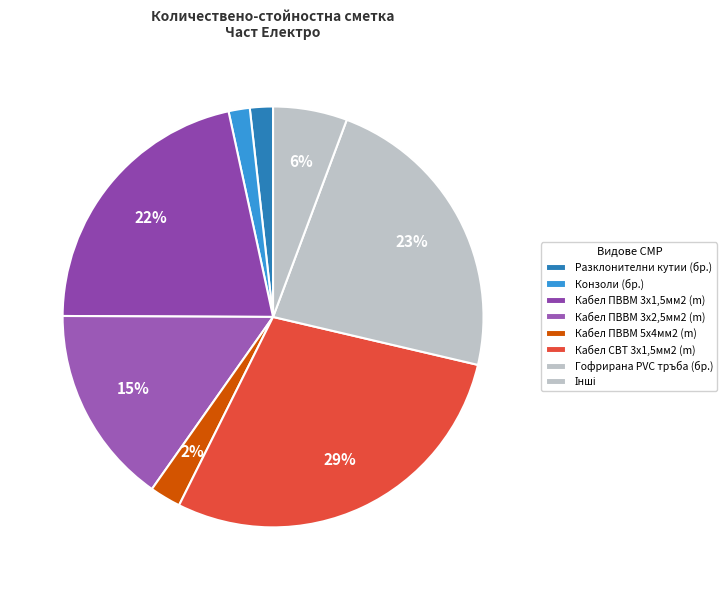

To the nearest percent, what percentage of the pie is Разклонителни кутии (бр.)?

2%